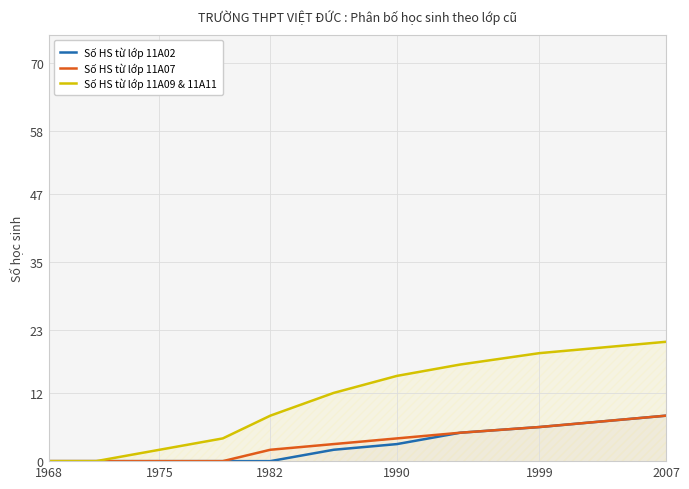

How many distinct data groups are displayed?

3